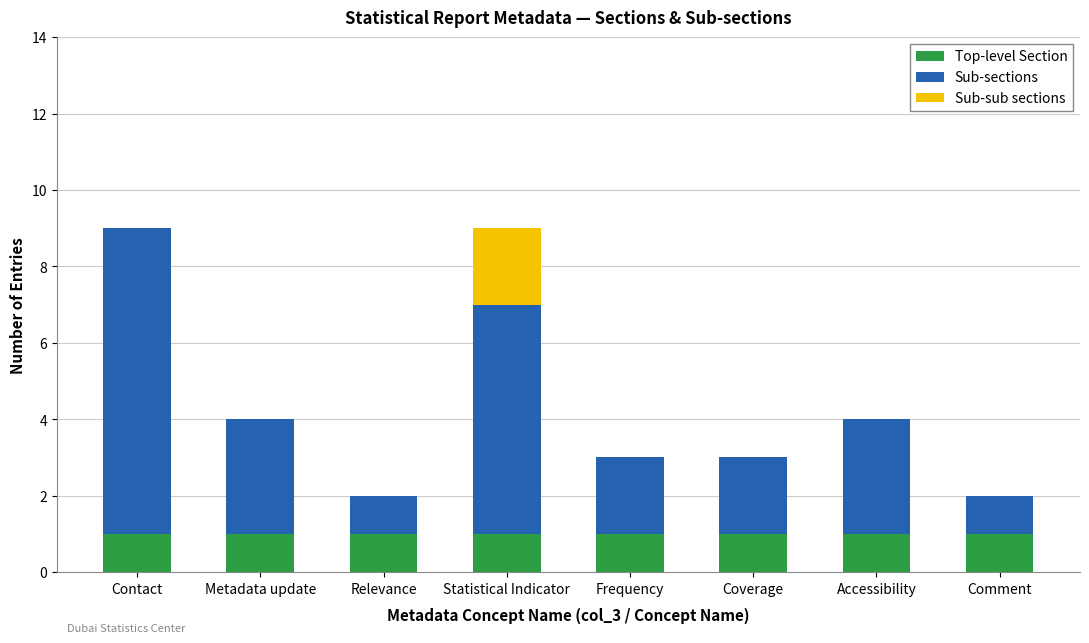

What is the total value across all series at Metadata update?

4